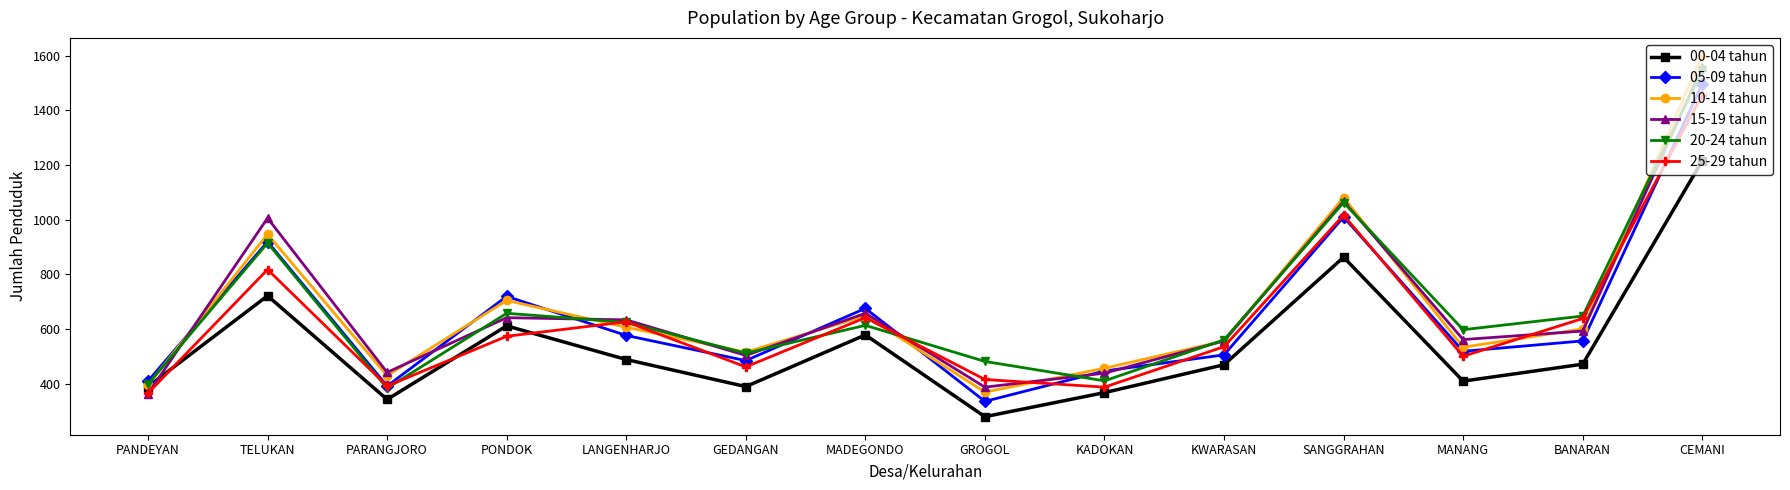

How many data points does each series have?

14